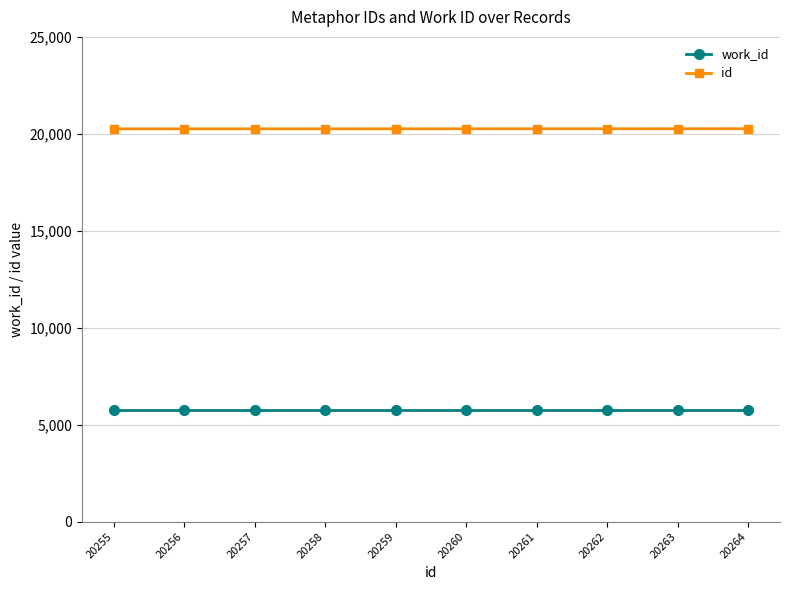

How many values in the id series are below 20260?

5